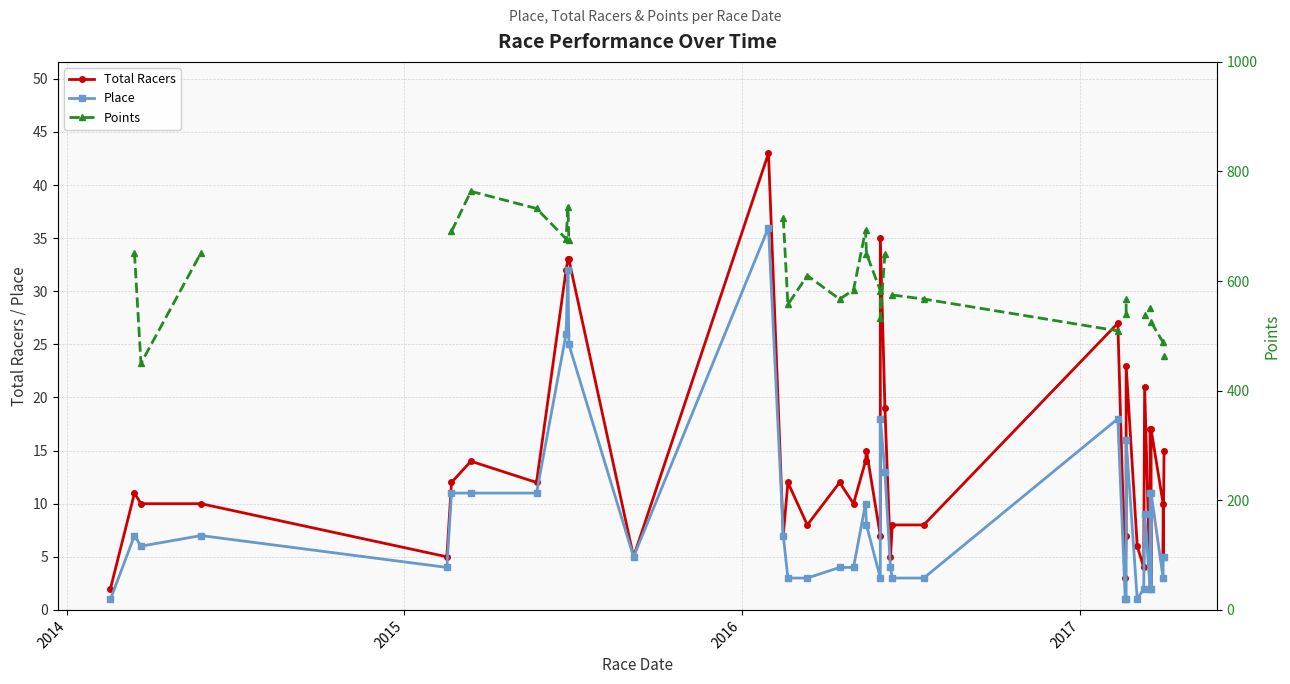

How many positive values does the Points series have?

29